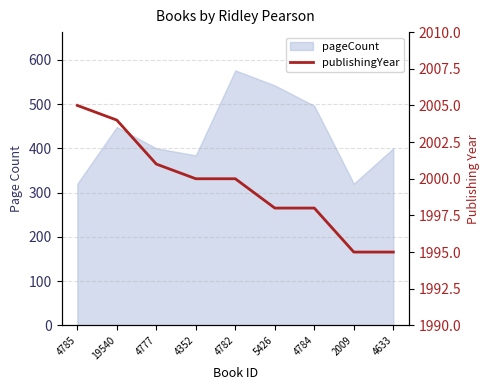

What is the label of the 4th point from the right?

5426